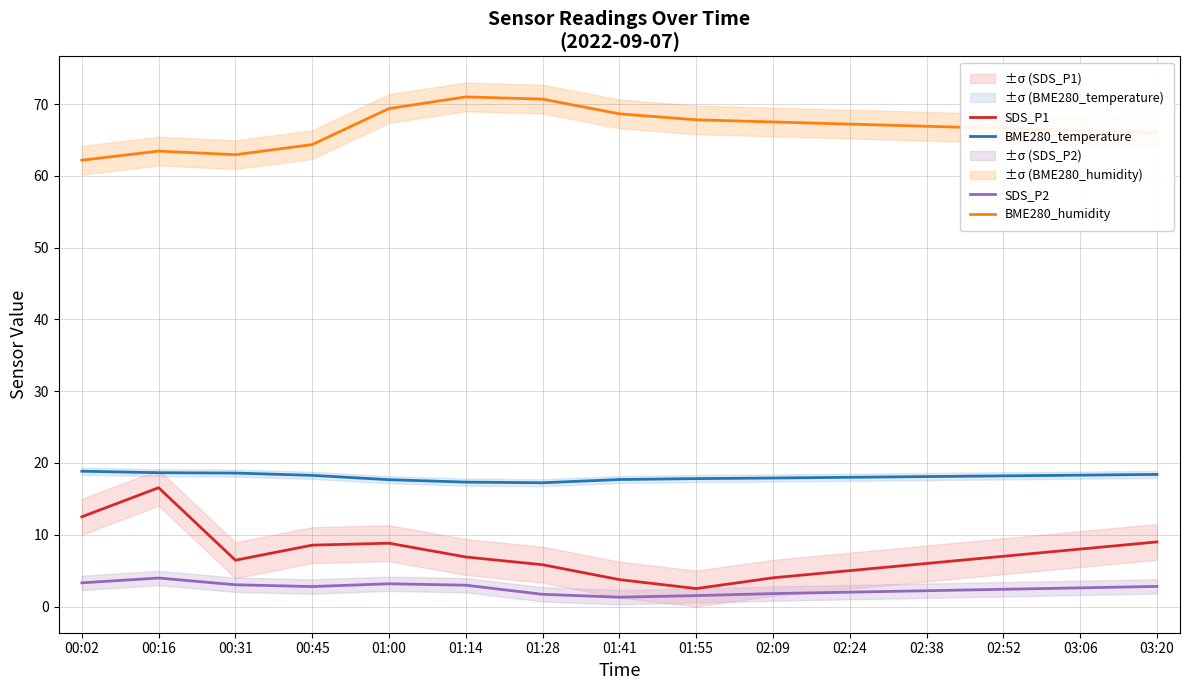

Is the value of SDS_P1 at 01:55 greater than the value of BME280_humidity at 02:52?

No